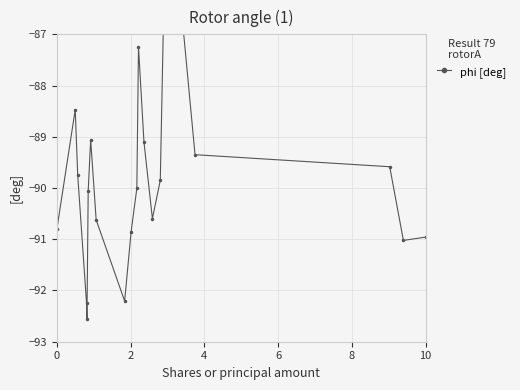

What is the sum of all values?

-1797.8